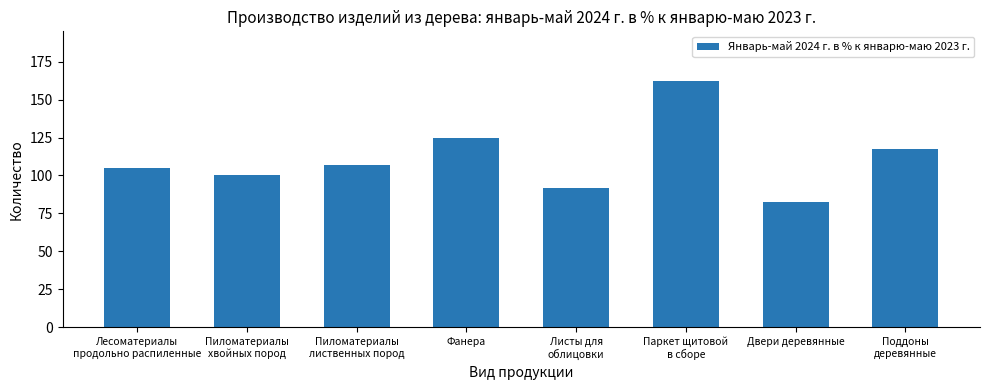

Which category has the lowest value across all series?

Двери деревянные